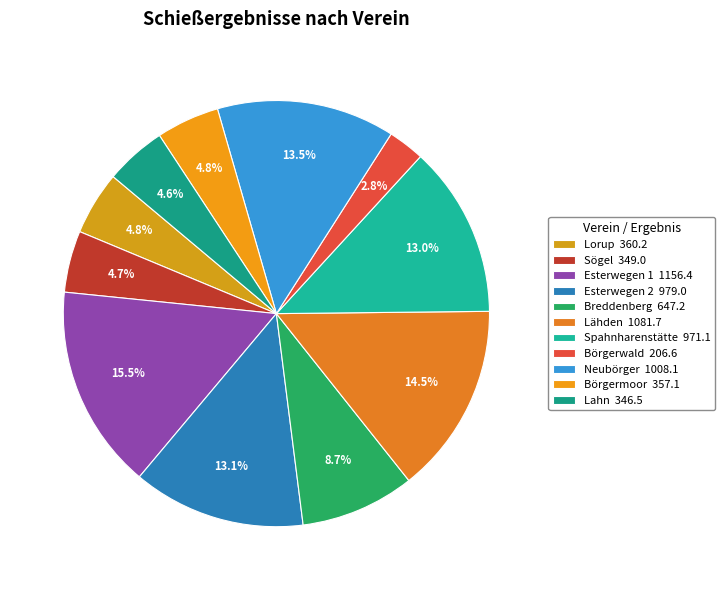

What percentage is the Lähden slice, to the nearest percent?

14%